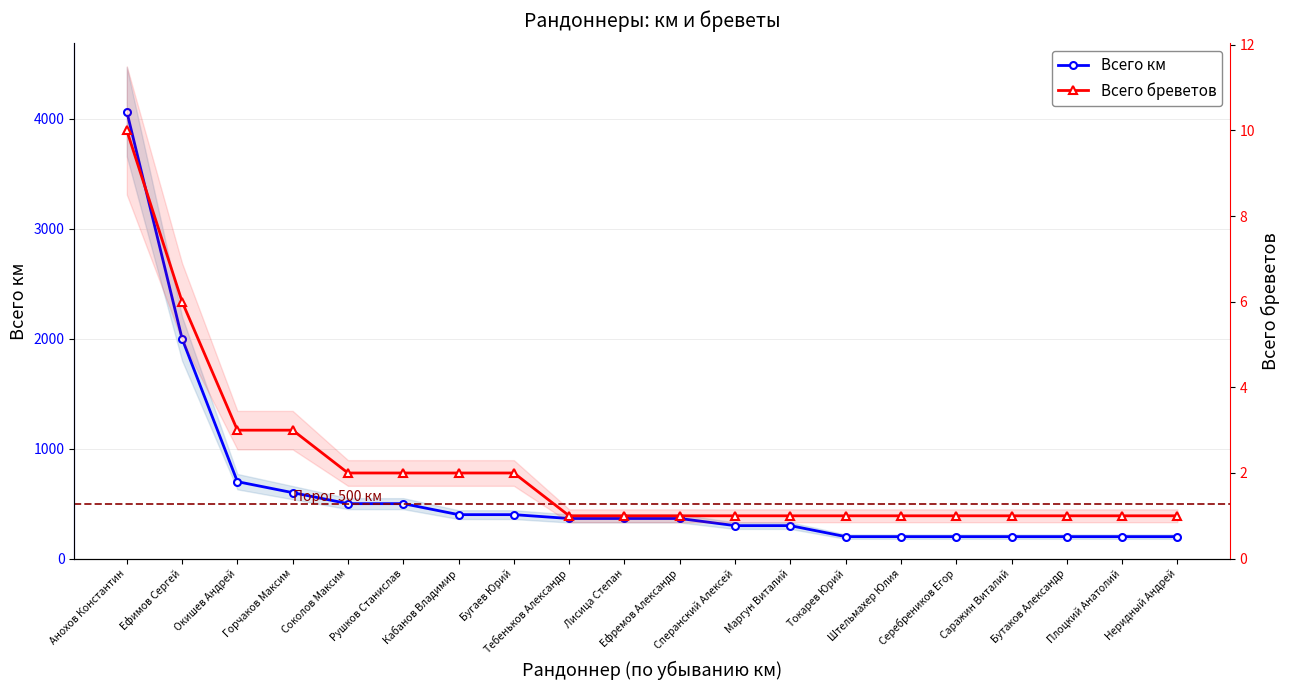

Reading left to right, transcribe all the data shown in this chart.

Всего км: Анохов Константин=4065	Ефимов Сергей=2000	Окишев Андрей=700	Горчаков Максим=600	Соколов Максим=500	Рушков Станислав=500	Кабанов Владимир=400	Бугаев Юрий=400	Тебеньков Александр=365	Лисица Степан=365	Ефремов Александр=365	Сперанский Алексей=300	Маргун Виталий=300	Токарев Юрий=200	Штельмахер Юлия=200	Серебреников Егор=200	Саражин Виталий=200	Бутаков Александр=200	Плоцкий Анатолий=200	Неридный Андрей=200
Всего бреветов: Анохов Константин=10	Ефимов Сергей=6	Окишев Андрей=3	Горчаков Максим=3	Соколов Максим=2	Рушков Станислав=2	Кабанов Владимир=2	Бугаев Юрий=2	Тебеньков Александр=1	Лисица Степан=1	Ефремов Александр=1	Сперанский Алексей=1	Маргун Виталий=1	Токарев Юрий=1	Штельмахер Юлия=1	Серебреников Егор=1	Саражин Виталий=1	Бутаков Александр=1	Плоцкий Анатолий=1	Неридный Андрей=1